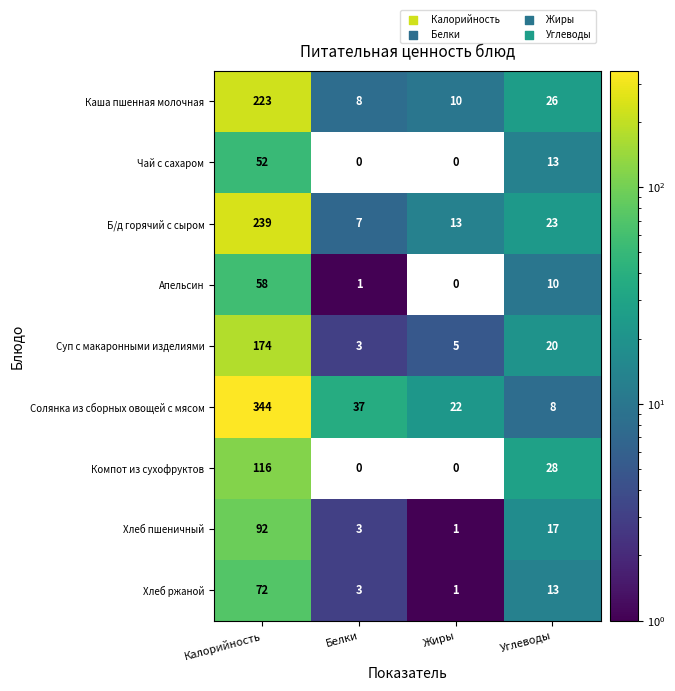

Which series has the largest range (max minus min)?

Солянка из сборных овощей с мясом